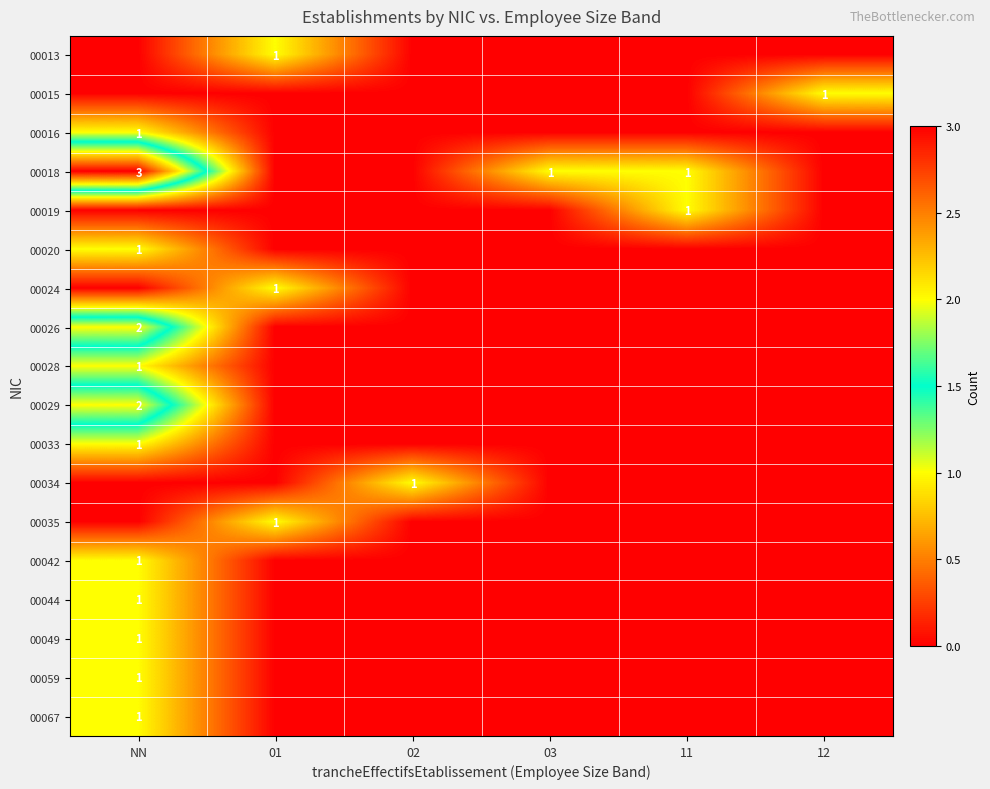

At which category is the sum across all series the highest?

NN